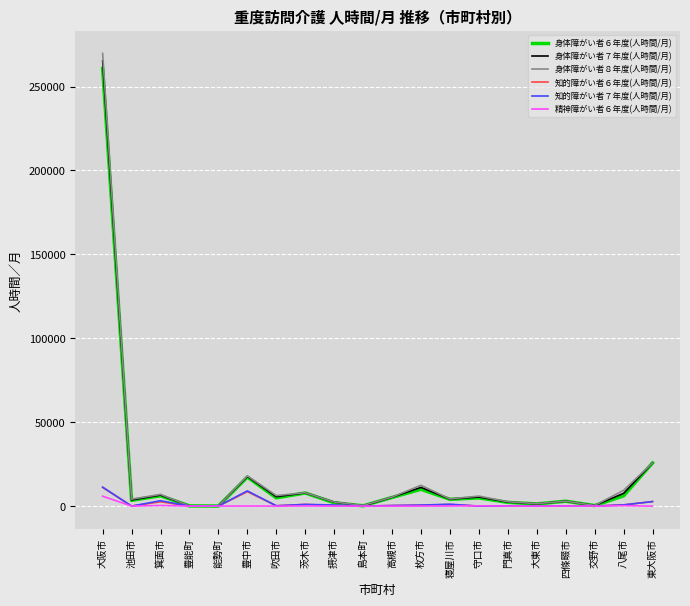

Which category has the highest value across all series?

大阪市